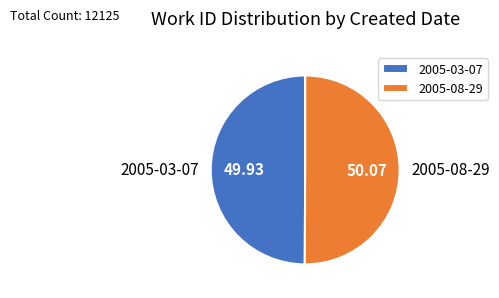

Do 2005-08-29 and 2005-03-07 together represent more than half of the pie?

Yes